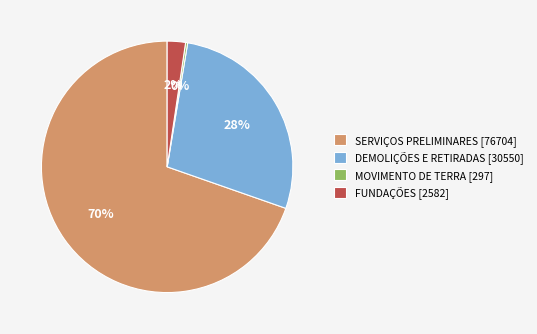

Which category has the biggest portion of the pie?

SERVIÇOS PRELIMINARES [76704]